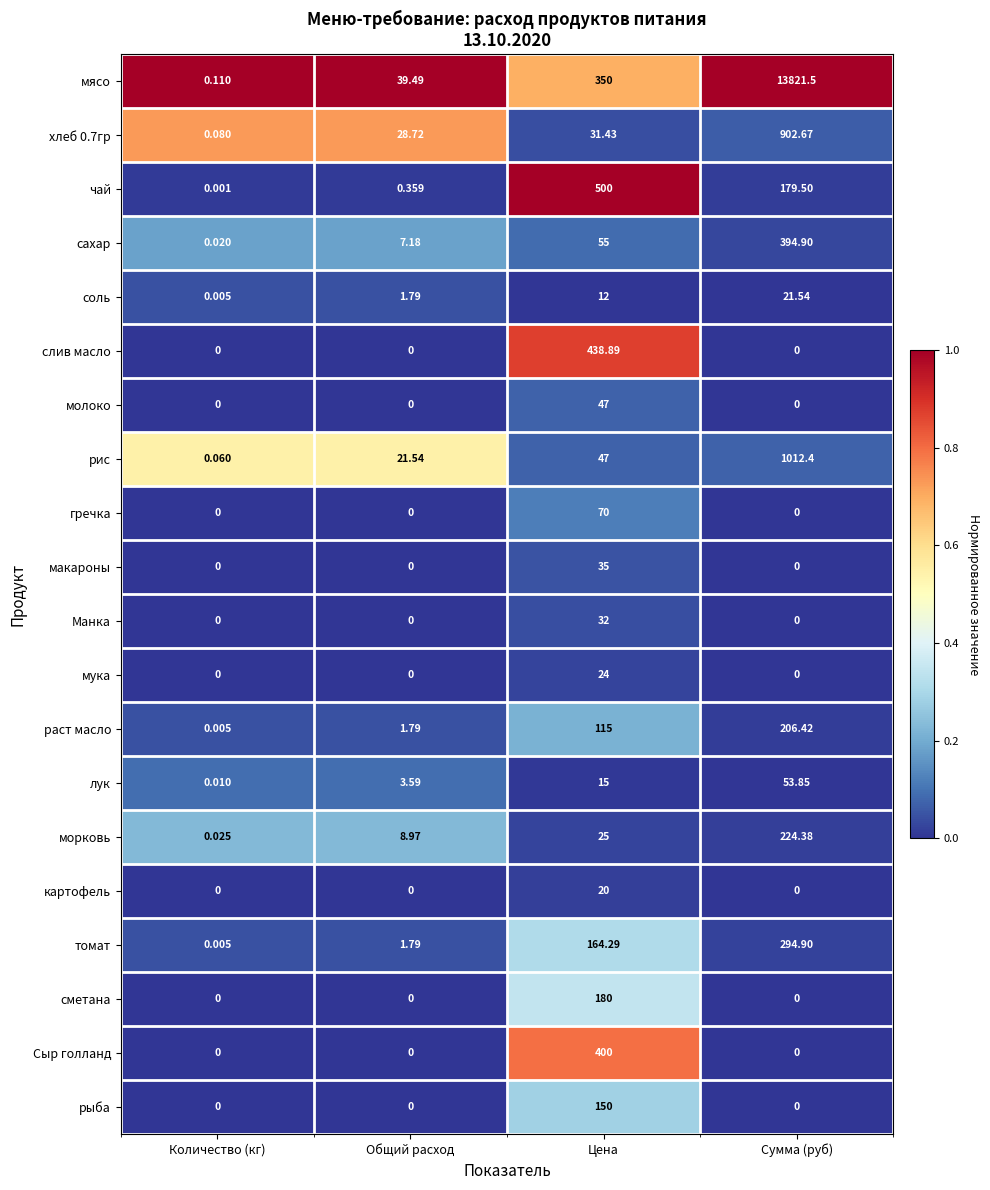

Which series changed the most between Количество (кг) and Общий расход?

мясо